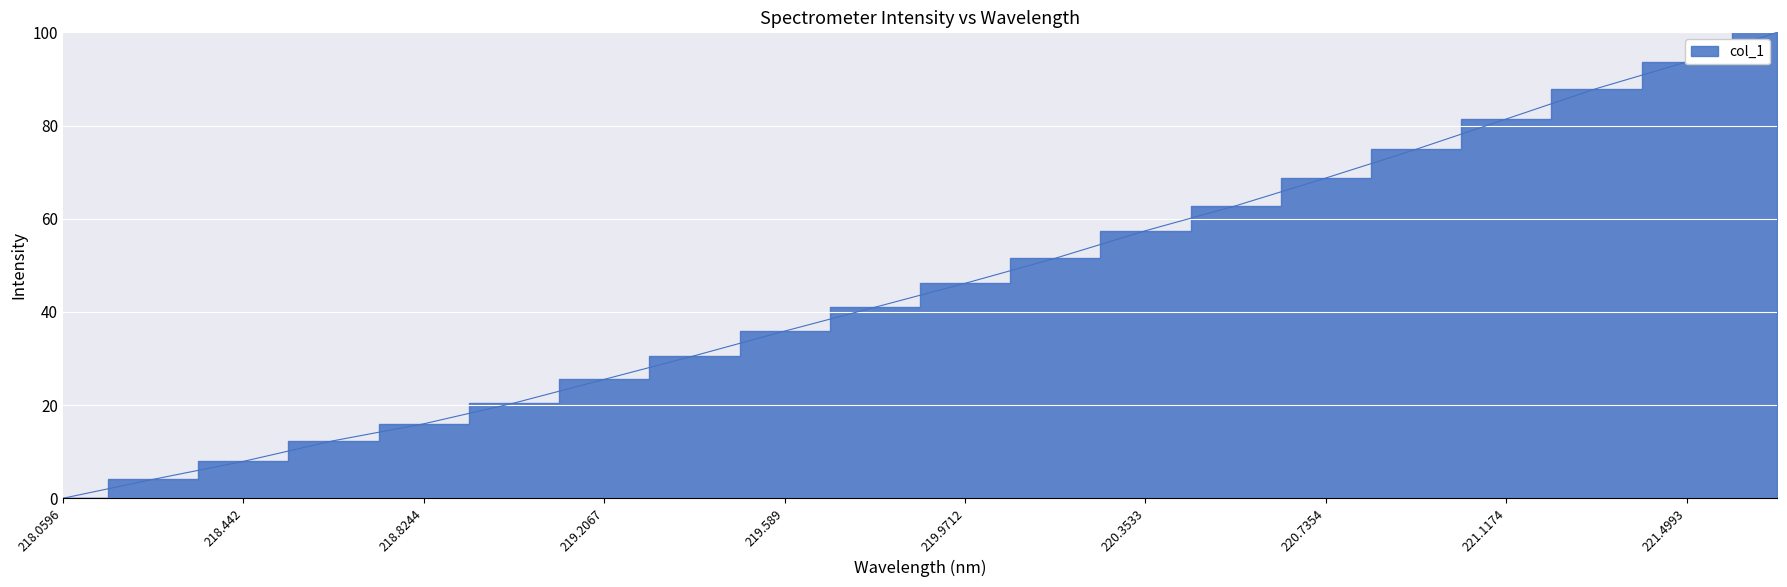

Reading left to right, what are all the values shown in this chart?

0.0	4.1	7.9	12.4	16.0	20.4	25.5	30.6	35.9	41.0	46.1	51.5	57.4	62.8	68.7	74.9	81.4	87.9	93.6	100.0